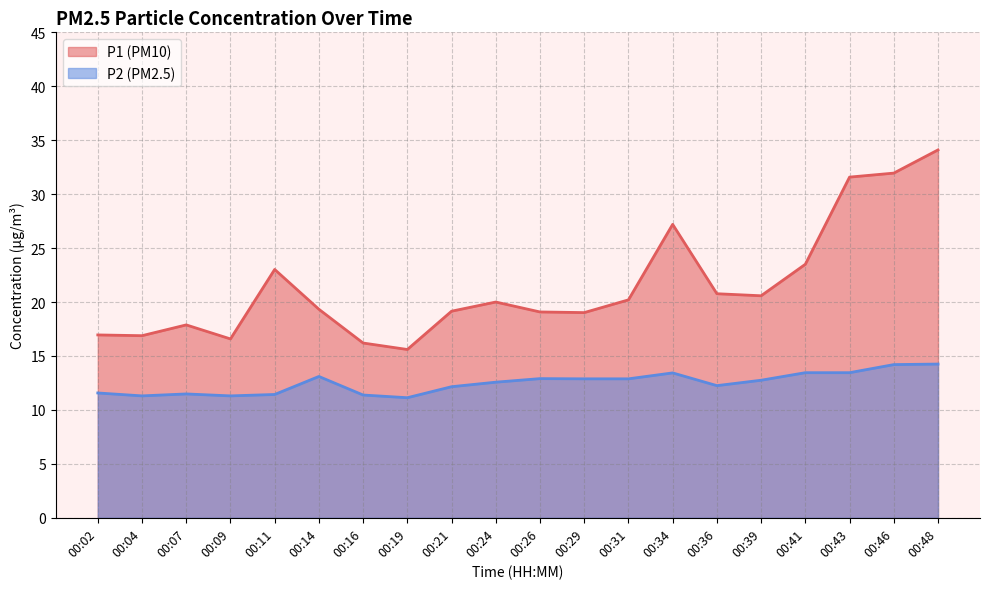

What is the total value across all series at 00:39?

33.3